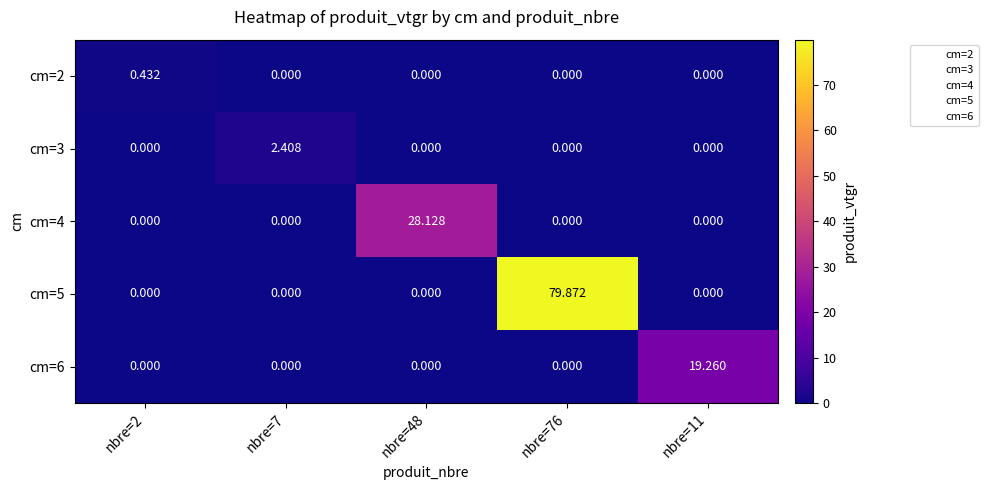

Is the value of cm=6 at nbre=11 greater than the value of cm=3 at nbre=2?

Yes